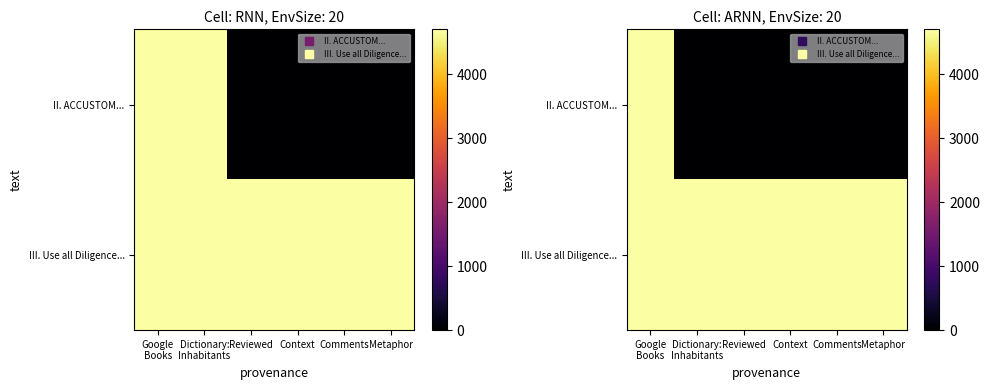

Which category has the highest value across all series?

Google
Books